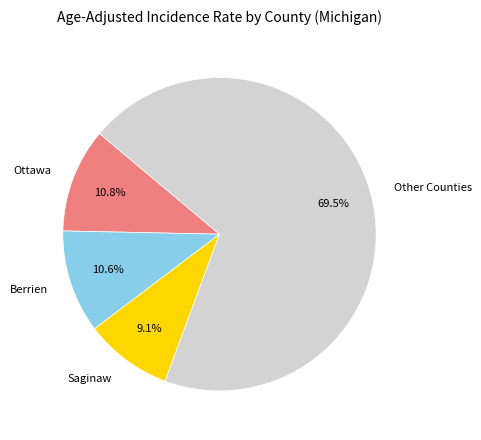

Which category has the smallest portion of the pie?

Saginaw